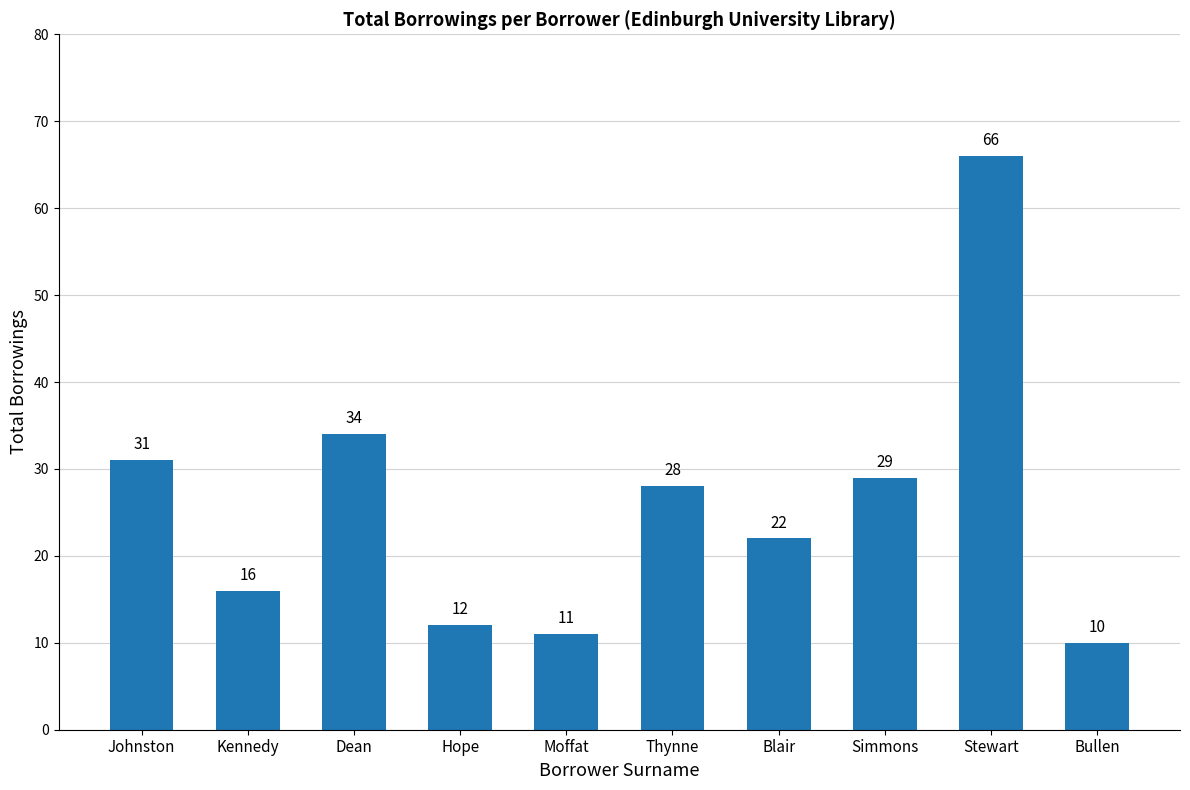

Approximately how many times larger is the value at Johnston compared to Bullen?

3.1